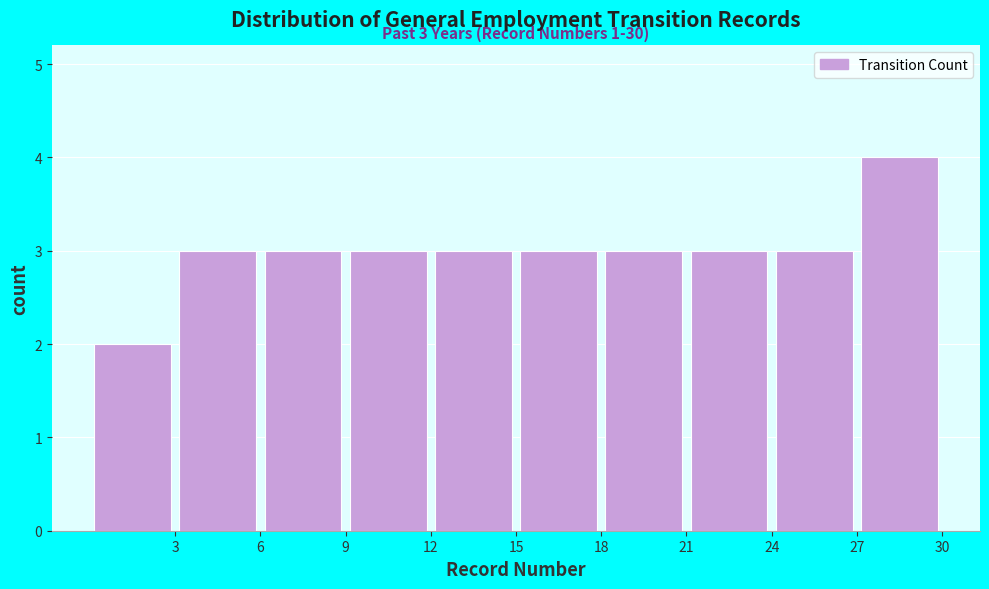

Over which range of the x-axis is the bar tallest?

27 to 30